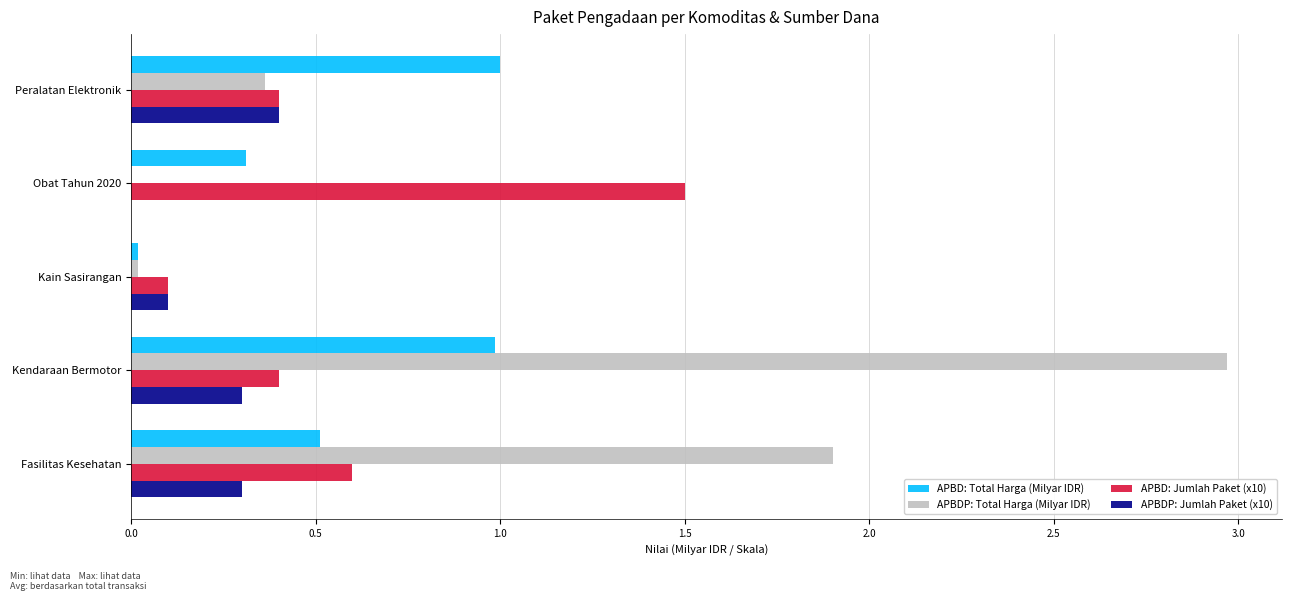

Is it true that APBD: Jumlah Paket (x10) equals 0.4 at Peralatan Elektronik?

True